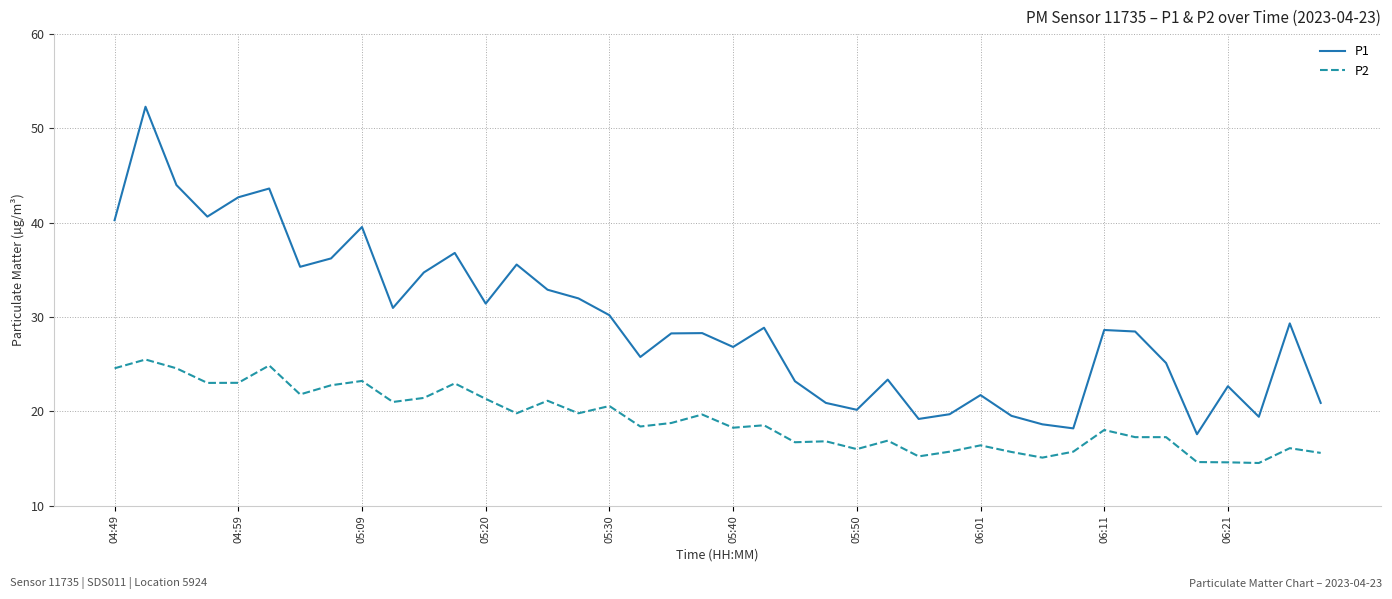

How many distinct data groups are displayed?

2